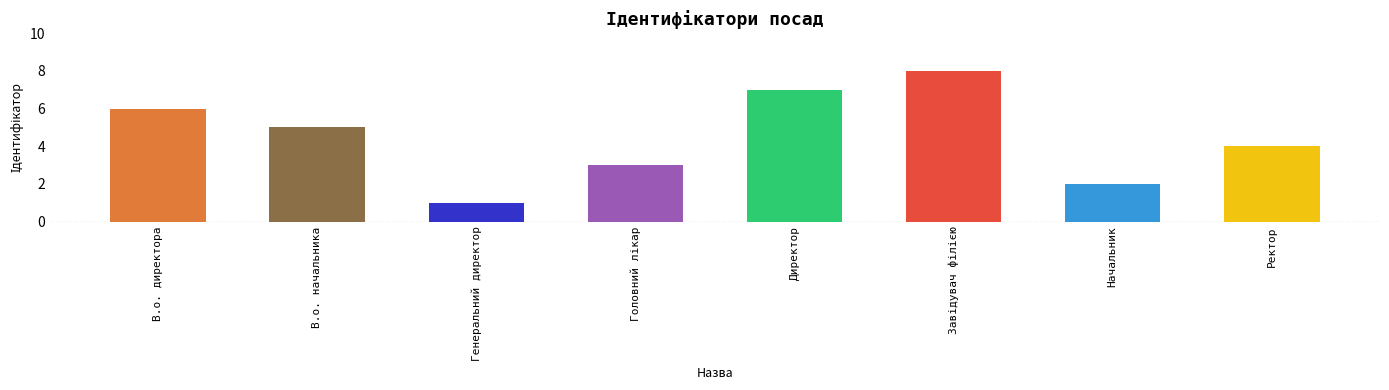

What position from the right is Директор?

4